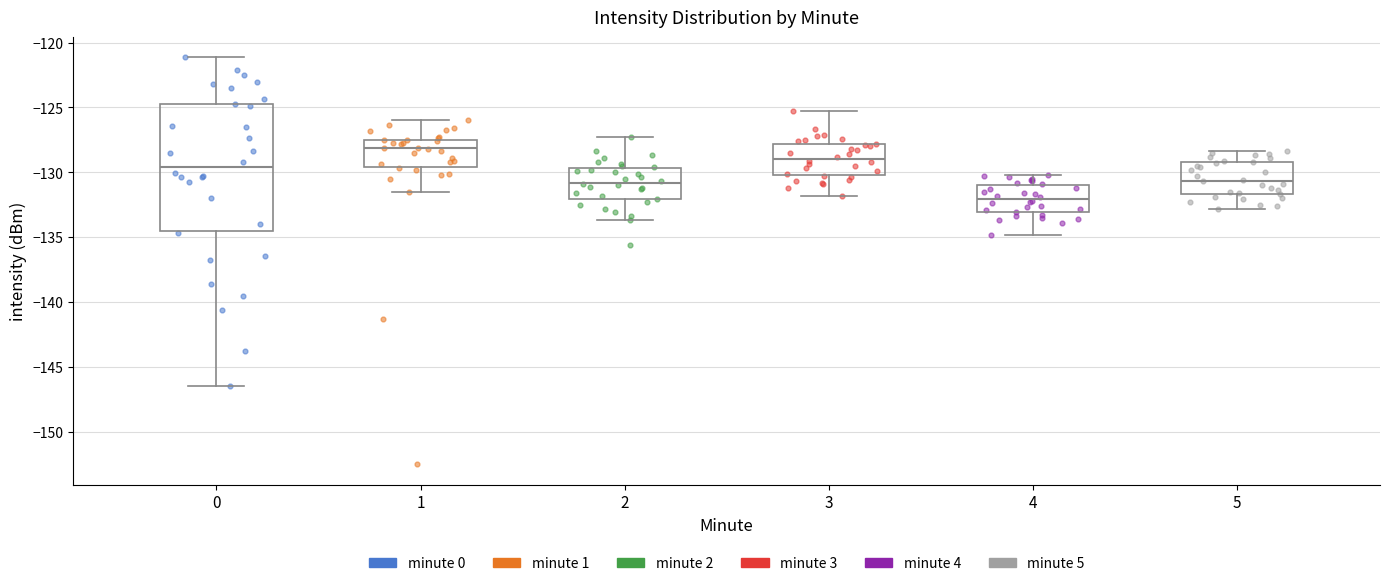

Which box's median line is the lowest?

4